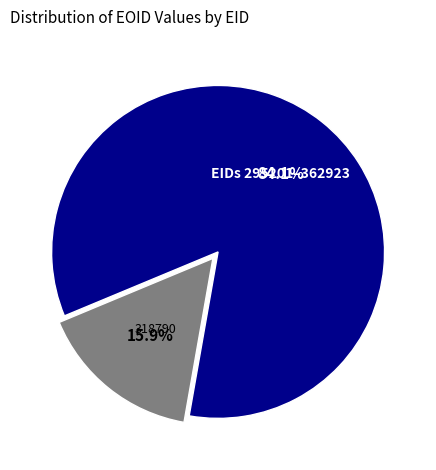

Is there a majority slice in this chart?

Yes